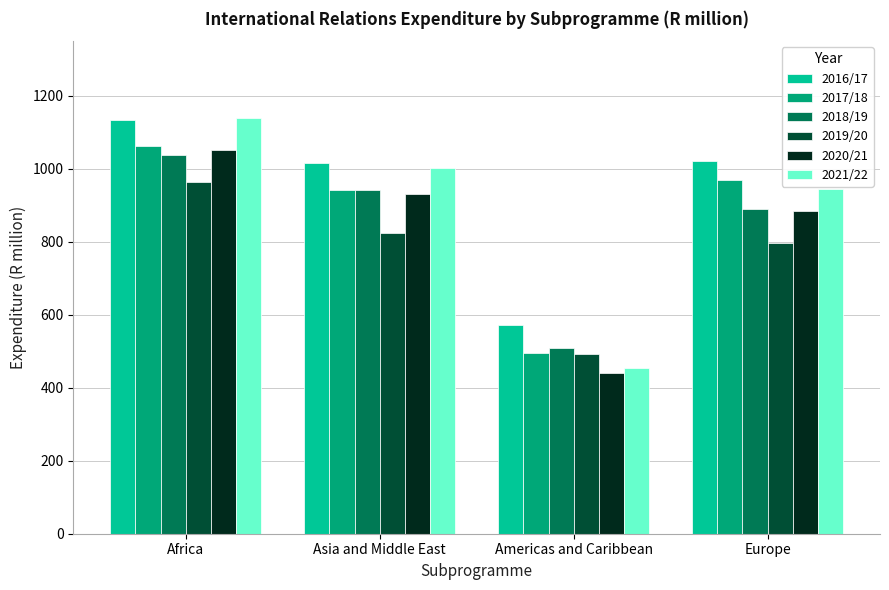

How many bars are there in each group?

6